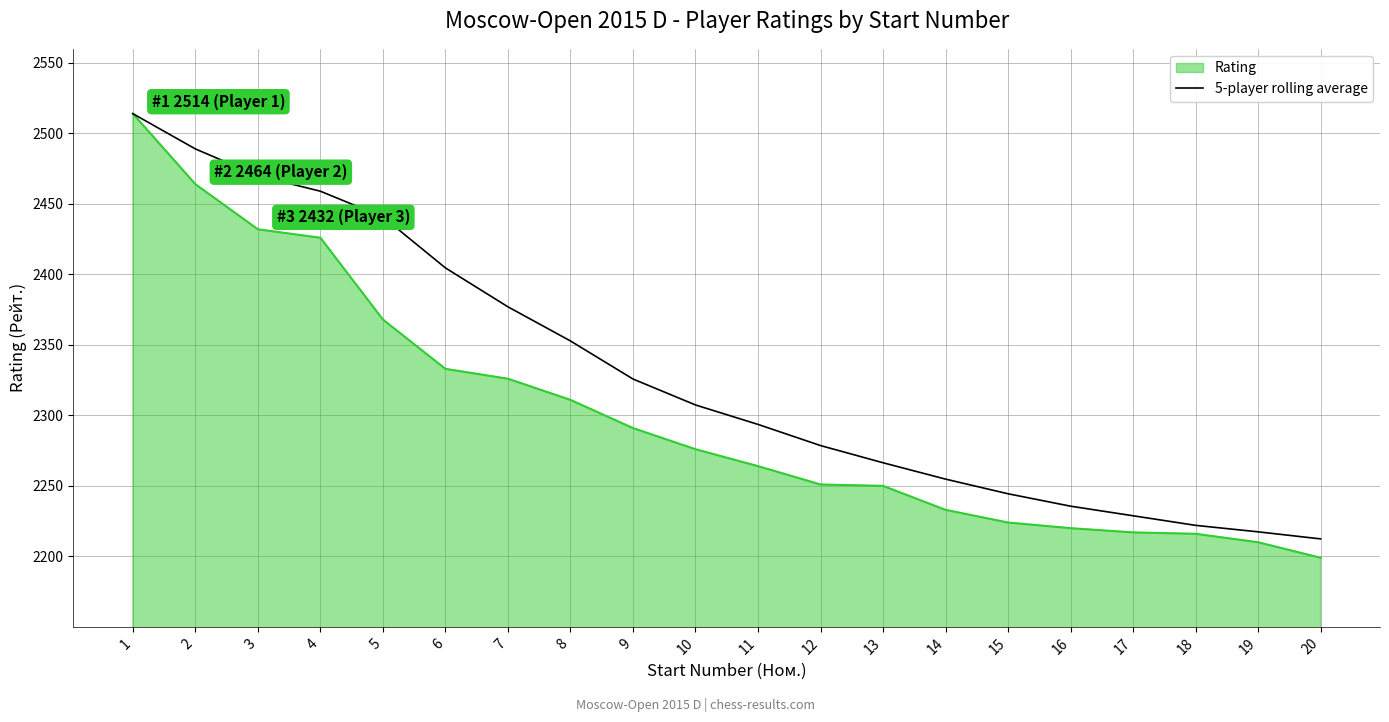

List the series in order of their overall mean, lowest first.

Rating, 5-player rolling average